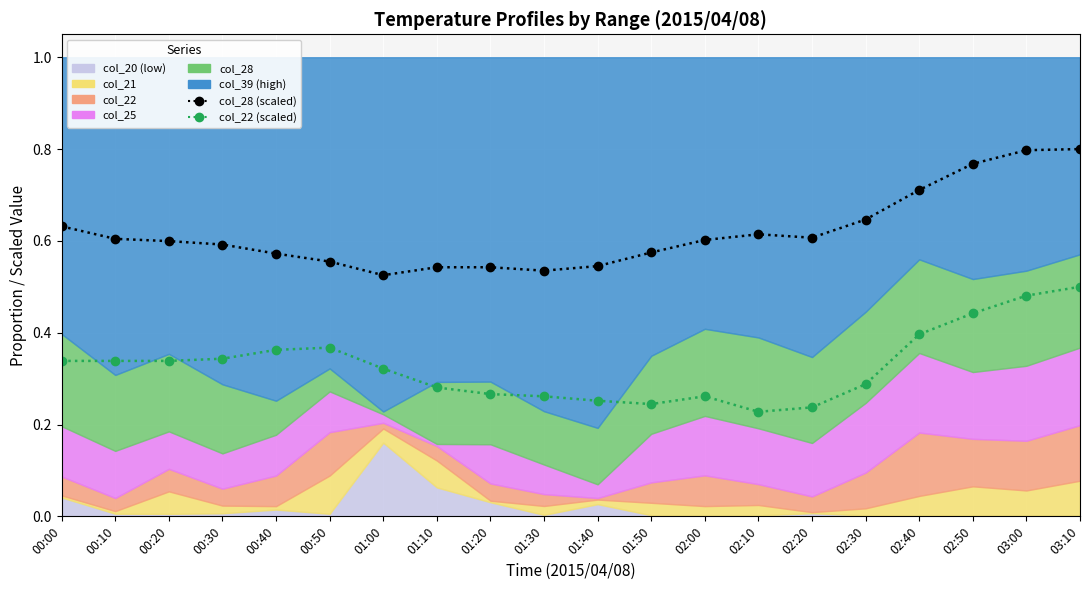

Where is the first local minimum for col_22 (scaled)?

01:50